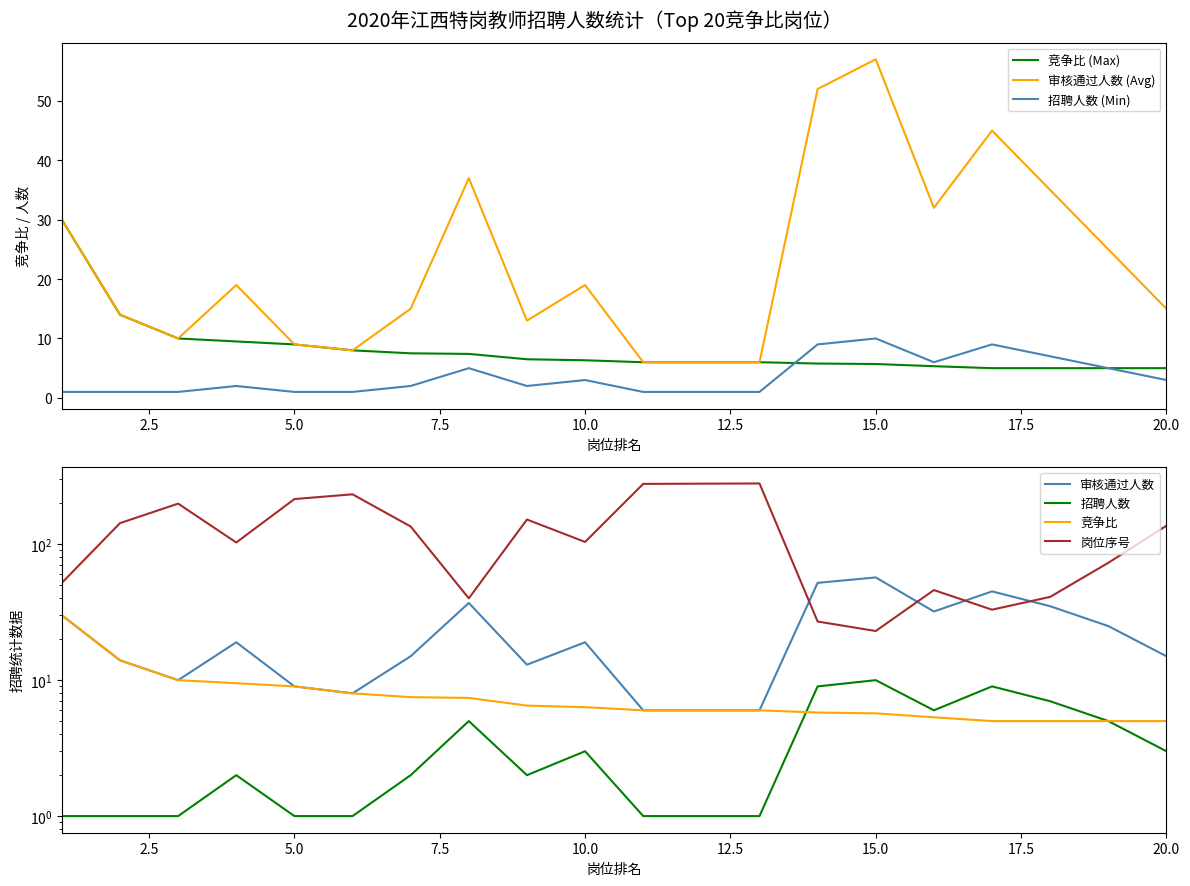

The value of 审核通过人数 (Avg) at 11 is 6.0. True or false?

True